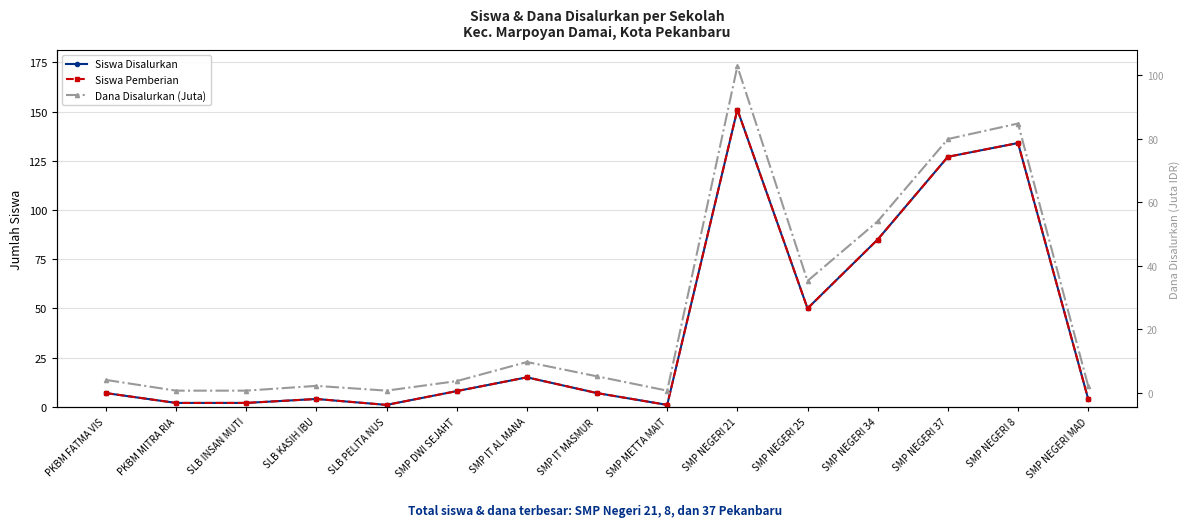

What is the average value of the Dana Disalurkan (Juta) series?

25.8